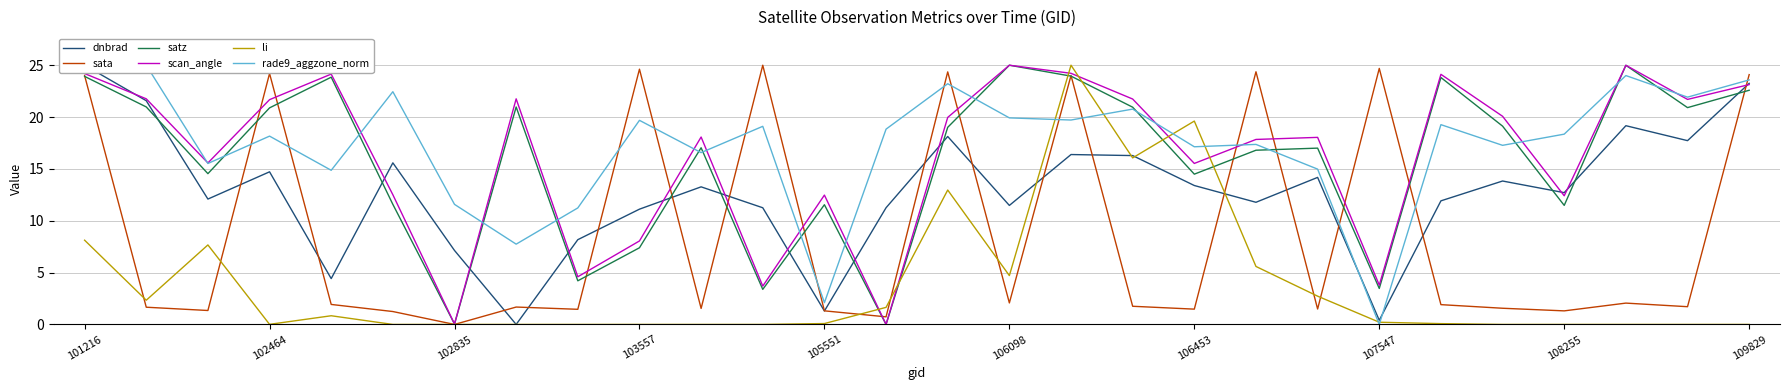

True or false: scan_angle has a value of 12.4 at 108255.

True